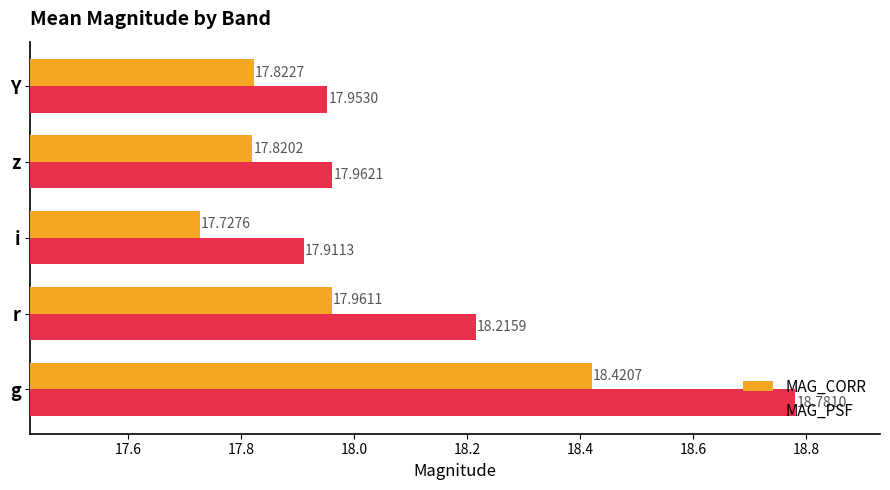

List the series in order of their overall mean, lowest first.

MAG_CORR, MAG_PSF